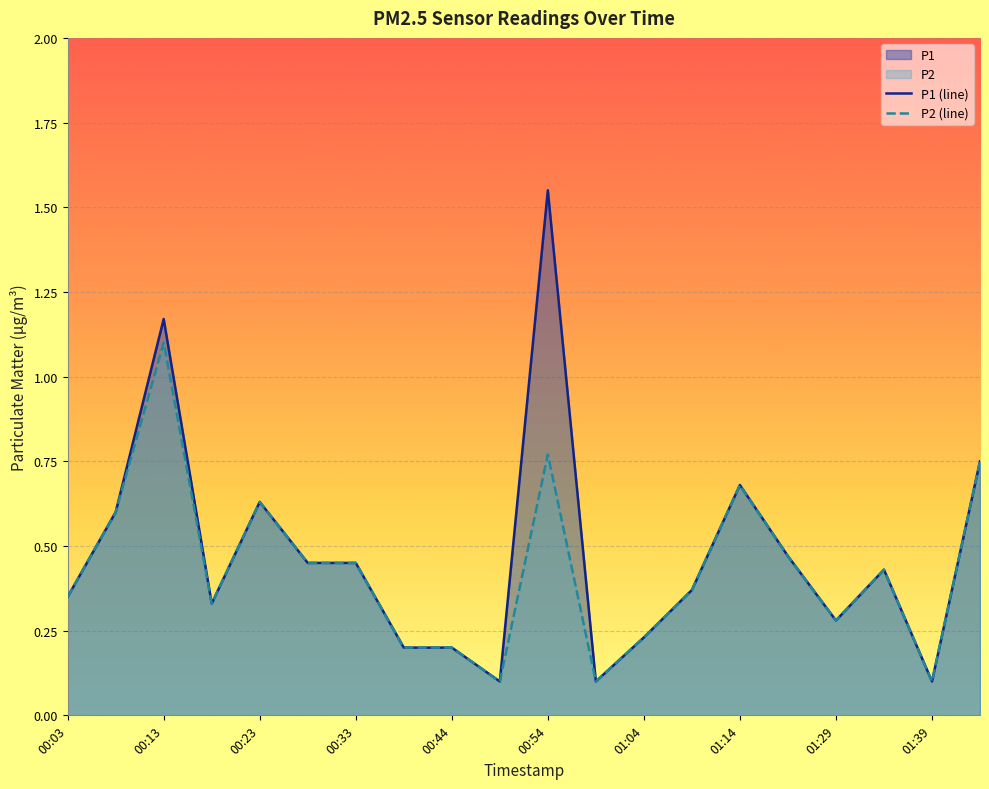

Reading left to right, what are all the values shown in this chart?

P1: 0.3	0.6	1.2	0.3	0.6	0.5	0.5	0.2	0.2	0.1	1.6	0.1	0.2	0.4	0.7	0.5	0.3	0.4	0.1	0.8
P2: 0.3	0.6	1.1	0.3	0.6	0.5	0.5	0.2	0.2	0.1	0.8	0.1	0.2	0.4	0.7	0.5	0.3	0.4	0.1	0.8